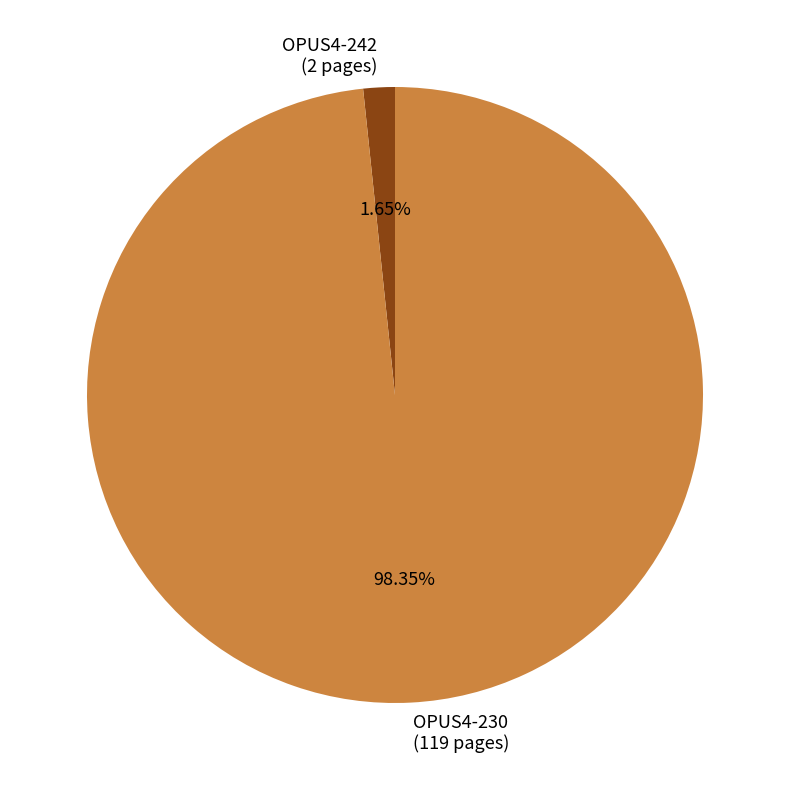

Rank the categories by value from lowest to highest.

OPUS4-242, OPUS4-230